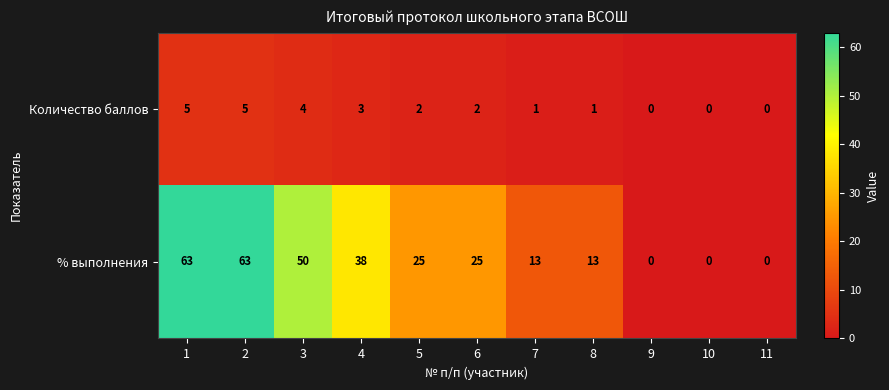

What is the total value across all series at 1?

68